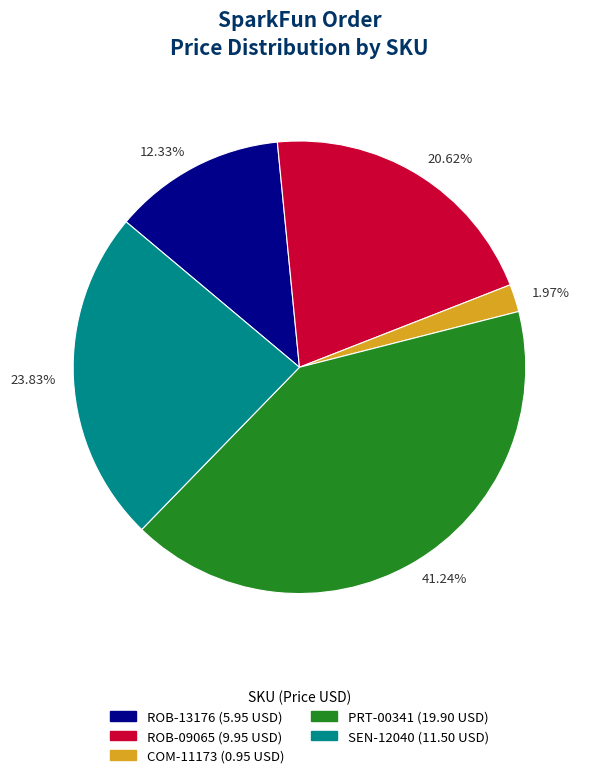

Combined, do 1.97% and 12.33% account for over 50%?

No